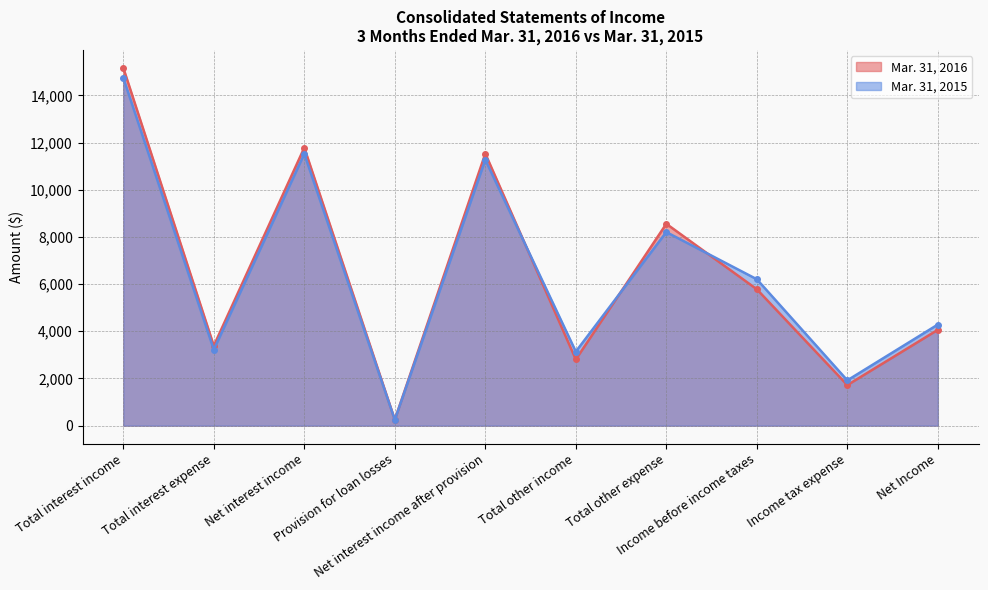

How many times do Mar. 31, 2016 and Mar. 31, 2015 cross each other?

3